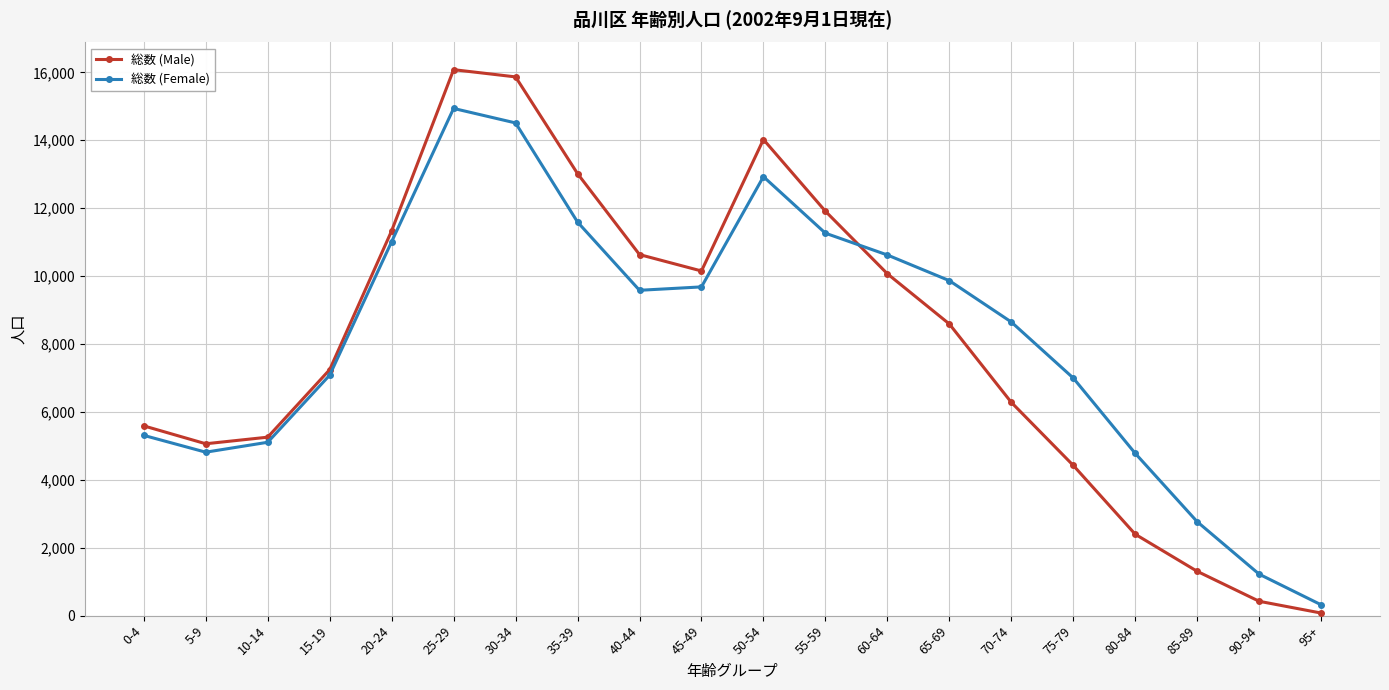

After their last crossing, which series has the higher values: 総数 (Female) or 総数 (Male)?

総数 (Female)